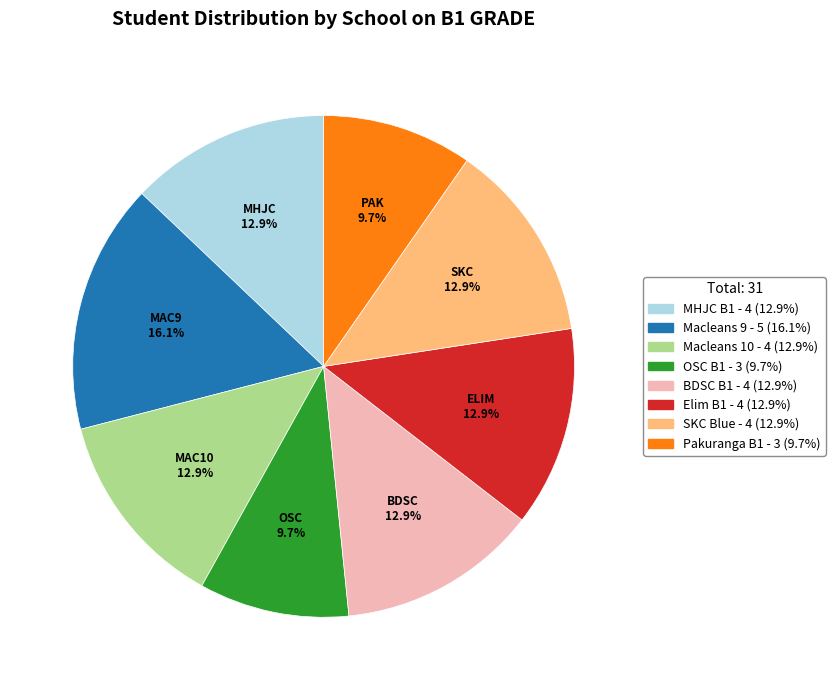

How many slices are in this pie chart?

8